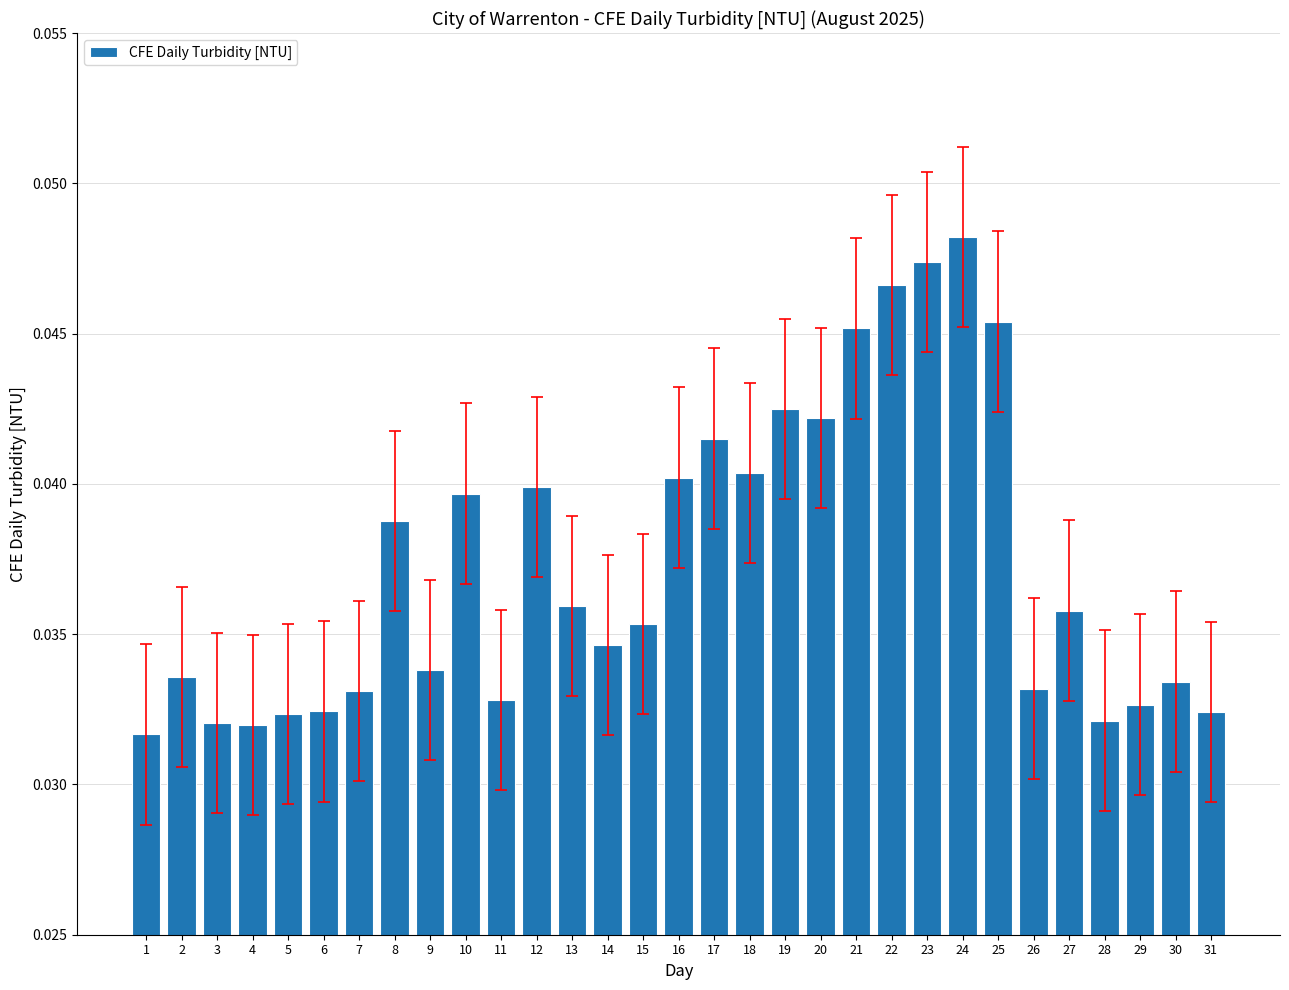

Does the chart contain stacked bars?

No